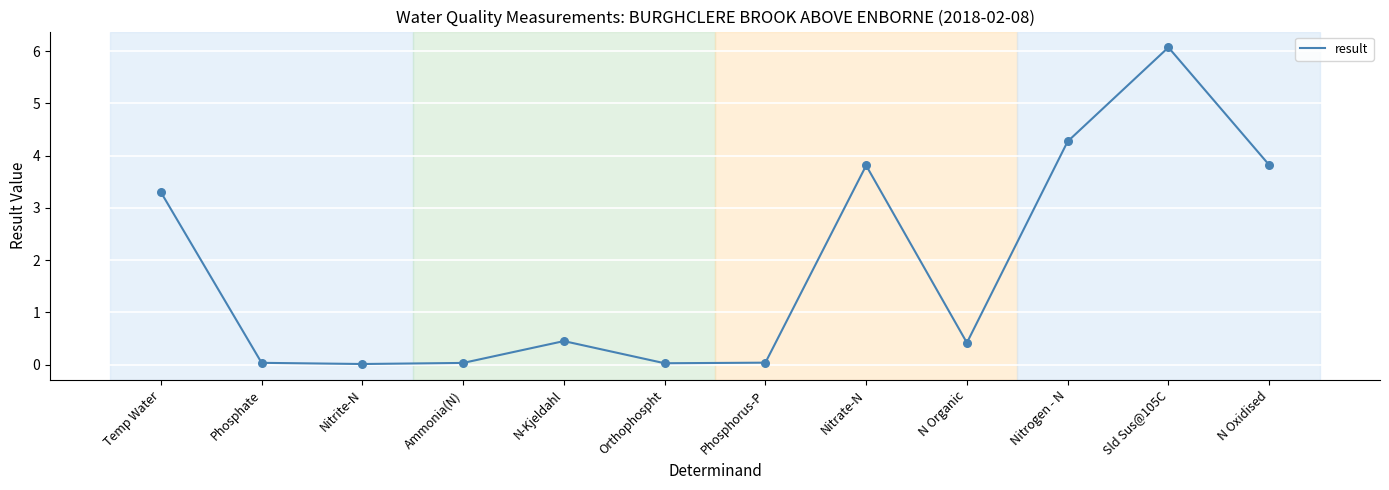

Between N Organic and Nitrate-N, which is larger?

Nitrate-N